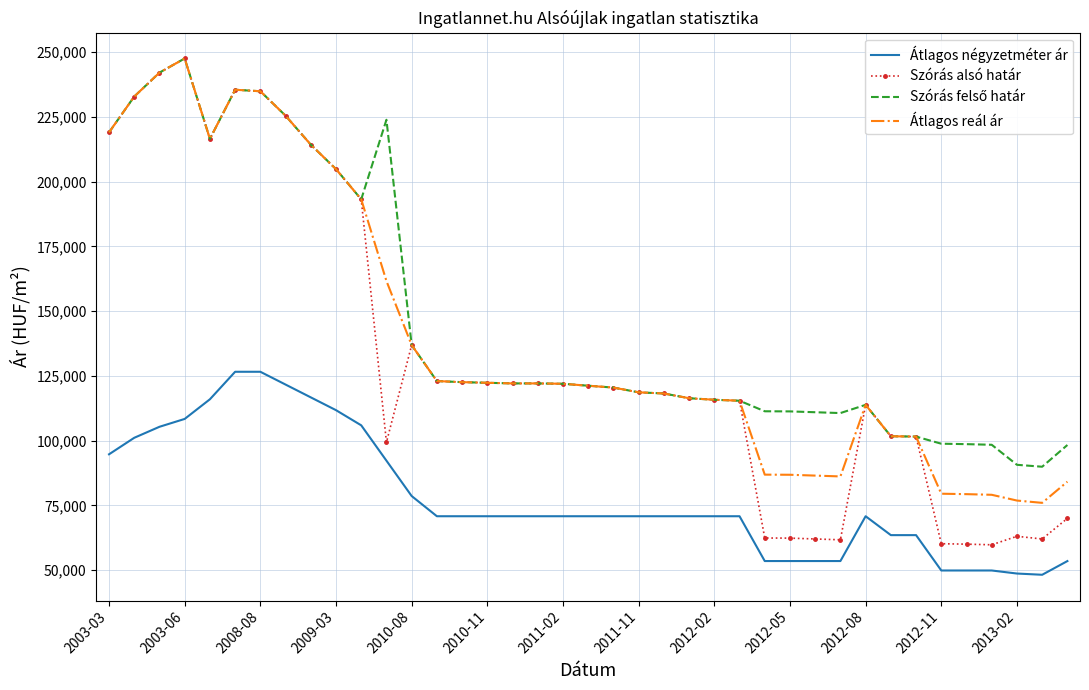

What is the lowest value of the Szórás alsó határ series?

59811